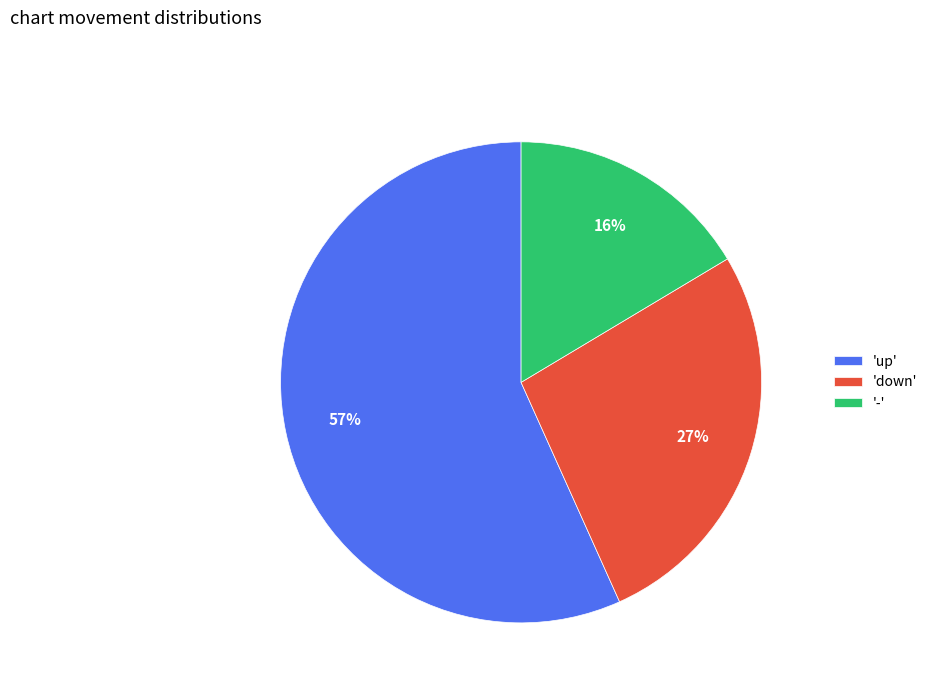

Which category accounts for the majority?

'up'